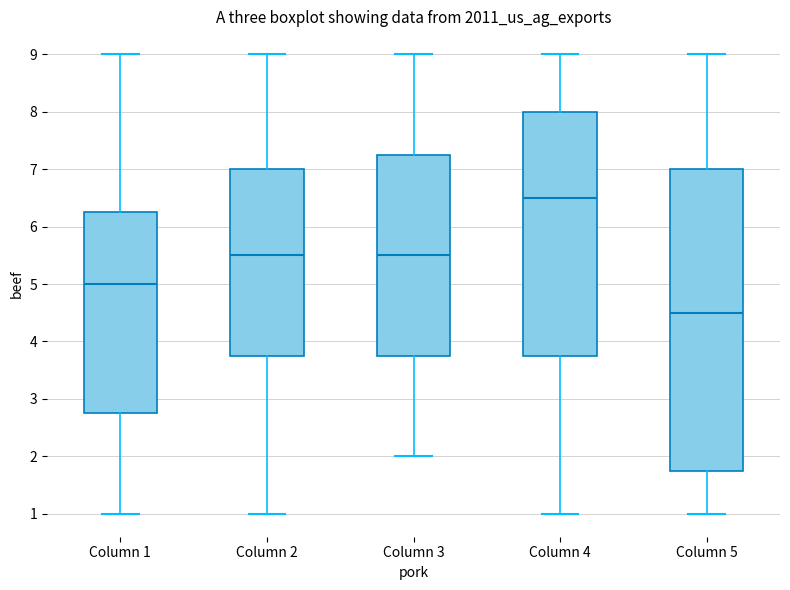

Which box is the tallest, from its lower edge to its upper edge?

Column 5